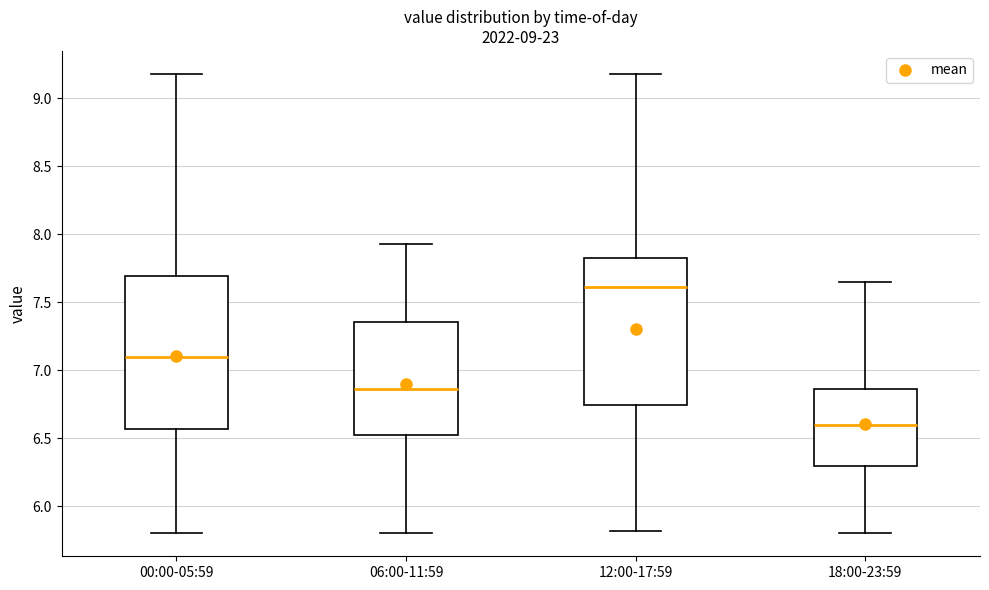

Which box has the highest median line?

12:00-17:59